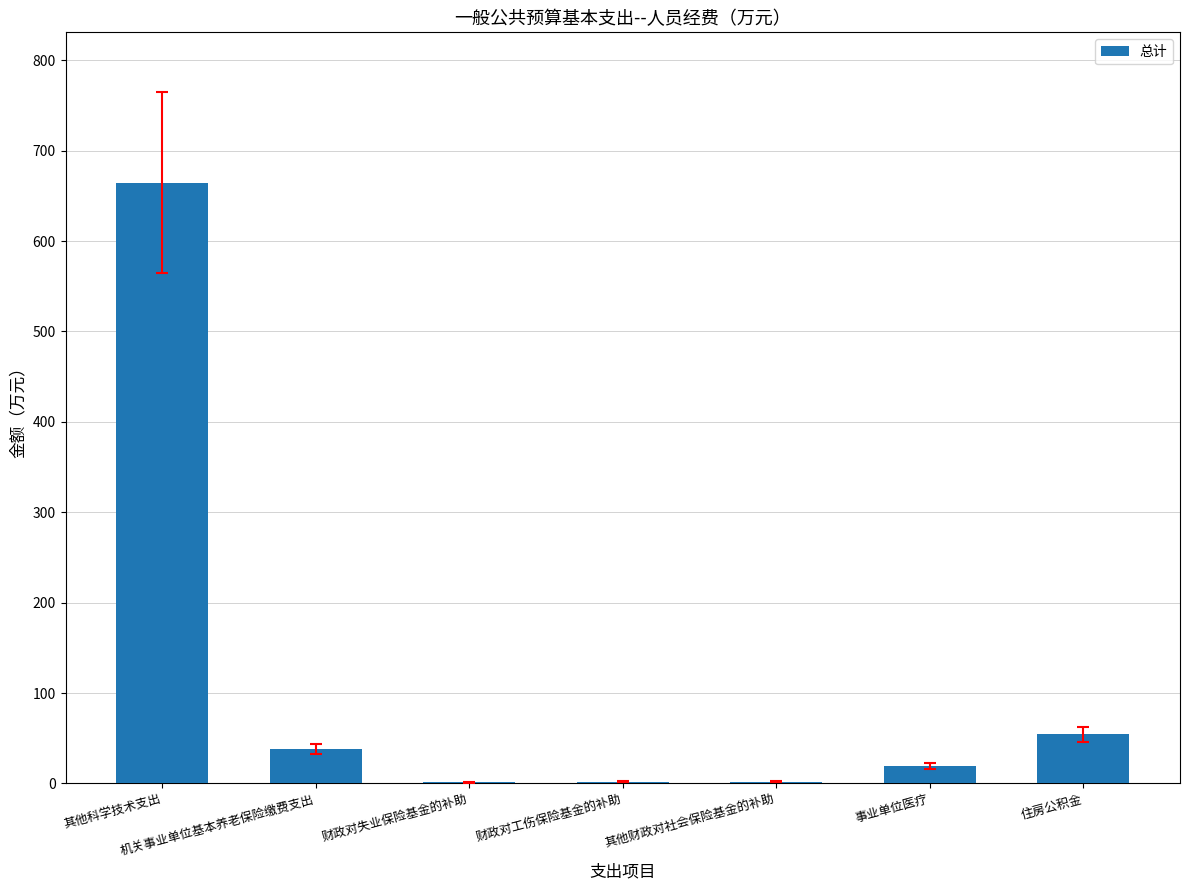

The value at 事业单位医疗 is 19.2. True or false?

True